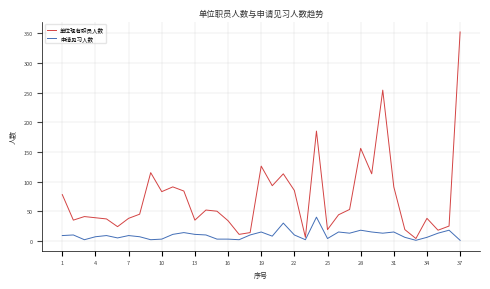

Rank the series by their average value, from highest to lowest.

单位现有职员人数, 申请见习人数